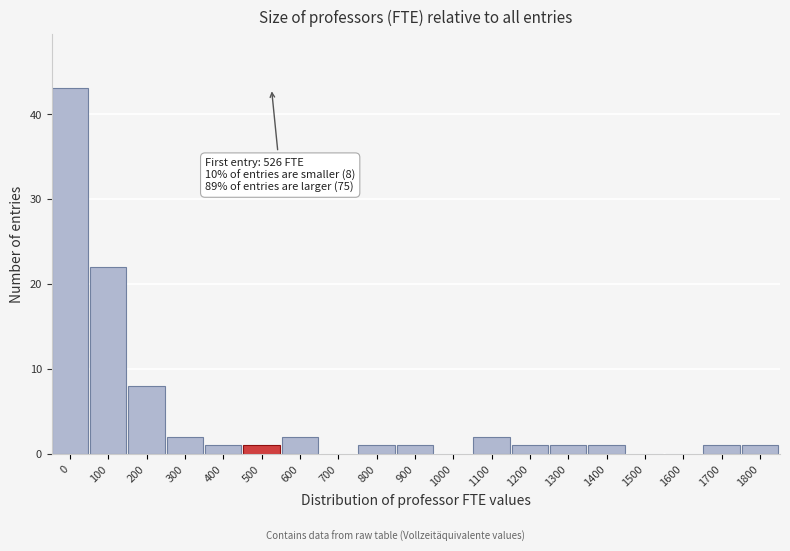

Reading left to right, extract all data points from this chart.

0=43	100=22	200=8	300=2	400=1	500=1	600=2	700=0	800=1	900=1	1000=0	1100=2	1200=1	1300=1	1400=1	1500=0	1600=0	1700=1	1800=1